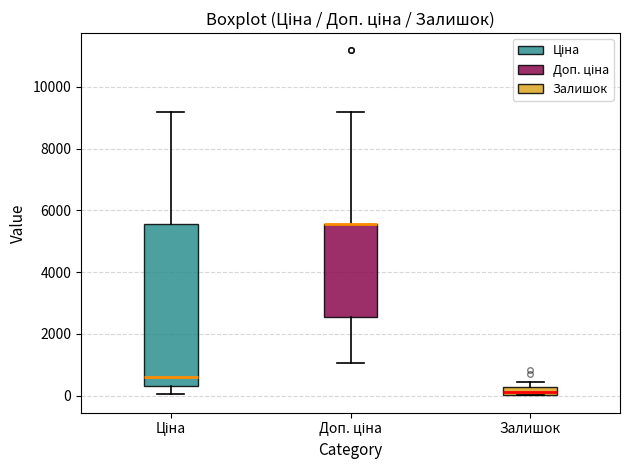

Where is the upper edge of the box for Залишок on the y-axis? The values are not printed on the chart, so give them approximately, as read against the axis.

200